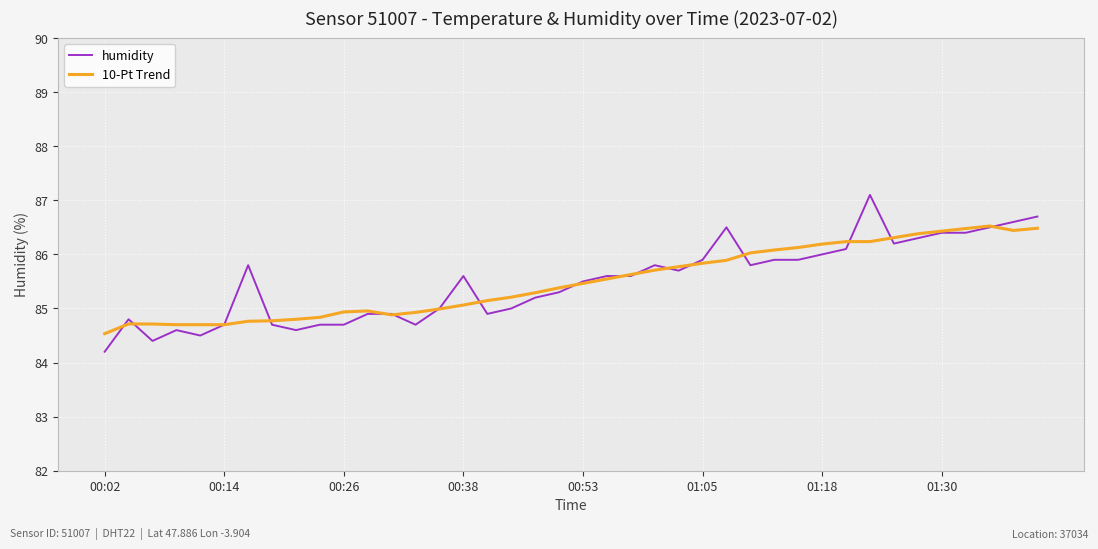

What is the maximum value for humidity?

87.1